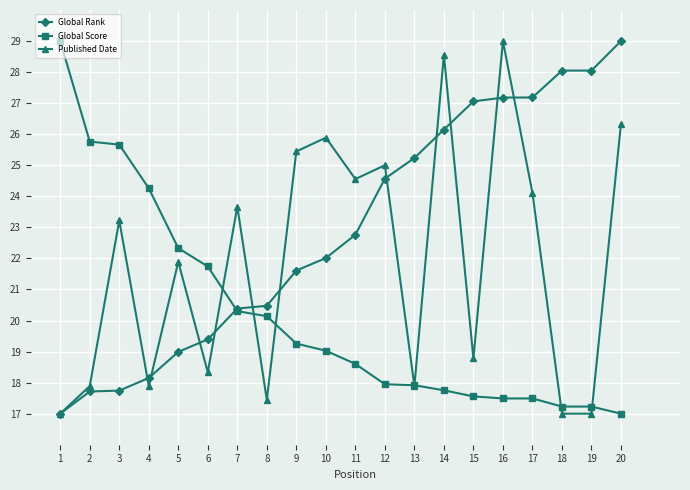

Reading left to right, list all the values displayed in this chart.

Global Rank: 1=17.0	2=17.7	3=17.7	4=18.1	5=19.0	6=19.4	7=20.4	8=20.5	9=21.6	10=22.0	11=22.8	12=24.6	13=25.2	14=26.1	15=27.1	16=27.2	17=27.2	18=28.0	19=28.0	20=29.0
Global Score: 1=29.0	2=25.8	3=25.7	4=24.3	5=22.3	6=21.7	7=20.3	8=20.1	9=19.3	10=19.0	11=18.6	12=17.9	13=17.9	14=17.8	15=17.6	16=17.5	17=17.5	18=17.2	19=17.2	20=17.0
Published Date: 1=17.0	2=17.9	3=23.2	4=17.9	5=21.9	6=18.3	7=23.7	8=17.4	9=25.4	10=25.9	11=24.6	12=25.0	13=17.9	14=28.6	15=18.8	16=29.0	17=24.1	18=17.0	19=17.0	20=26.3